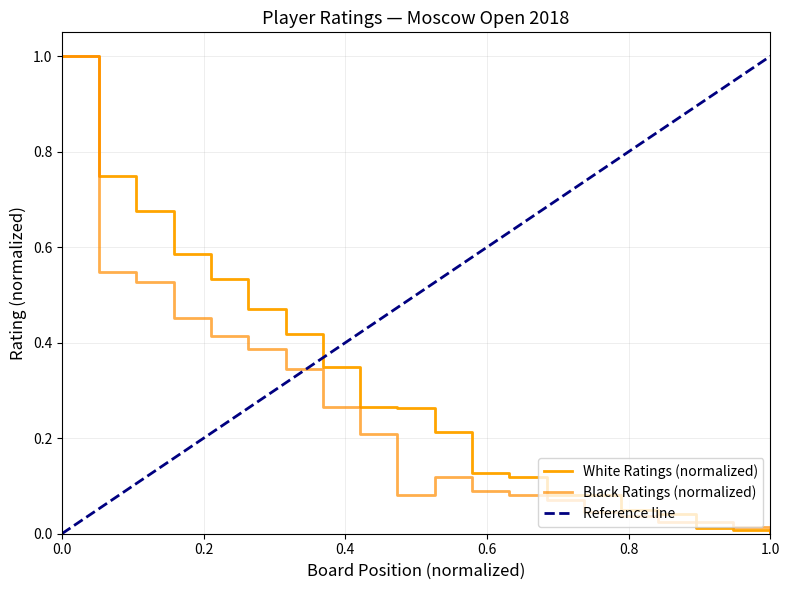

Which label corresponds to the largest value in the chart?

1